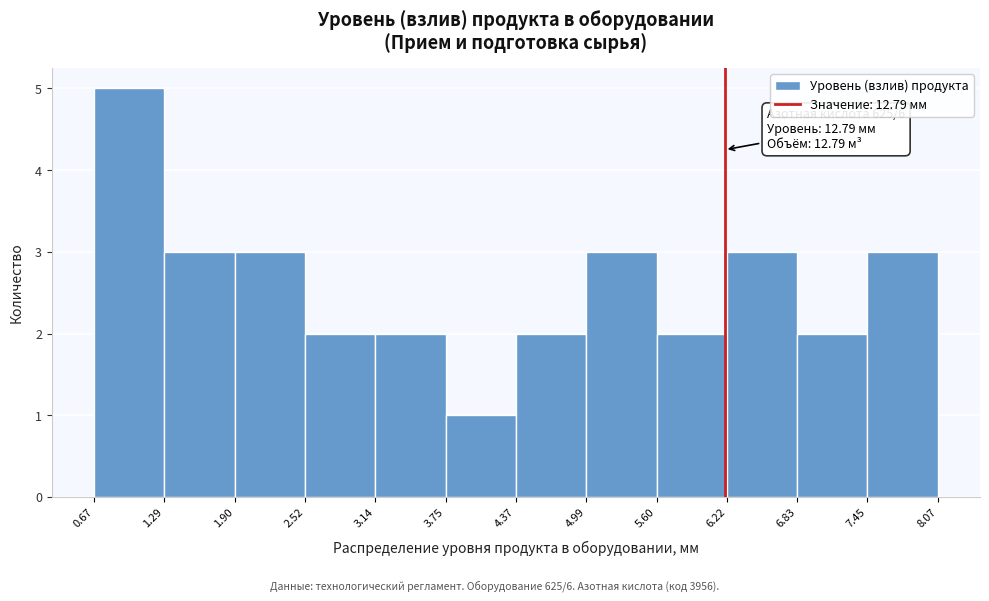

Over which range of the x-axis is the bar tallest?

0.67 to 1.29